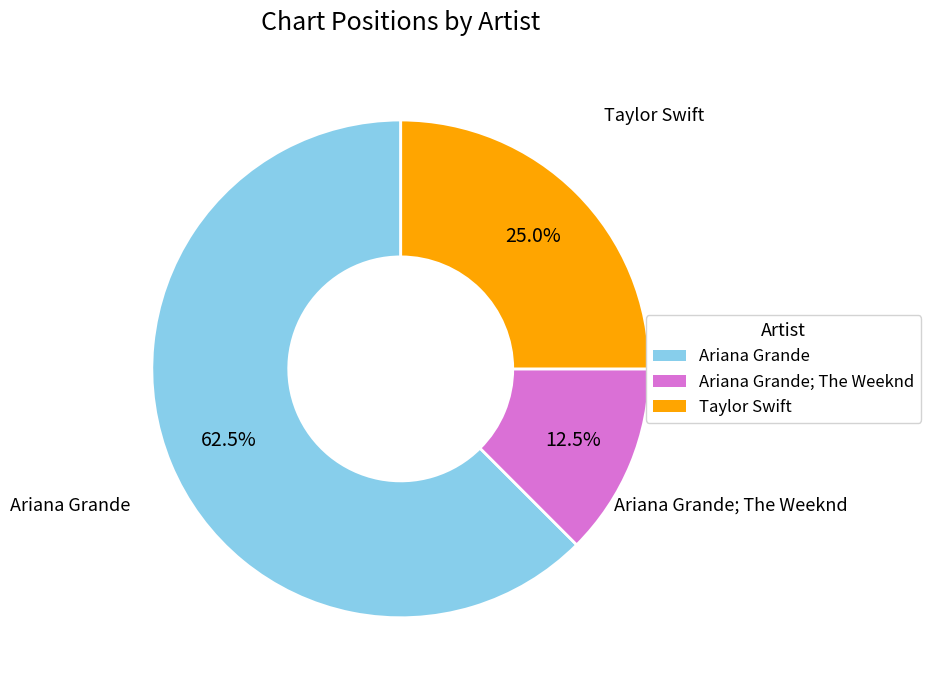

How many slices are in this pie chart?

3